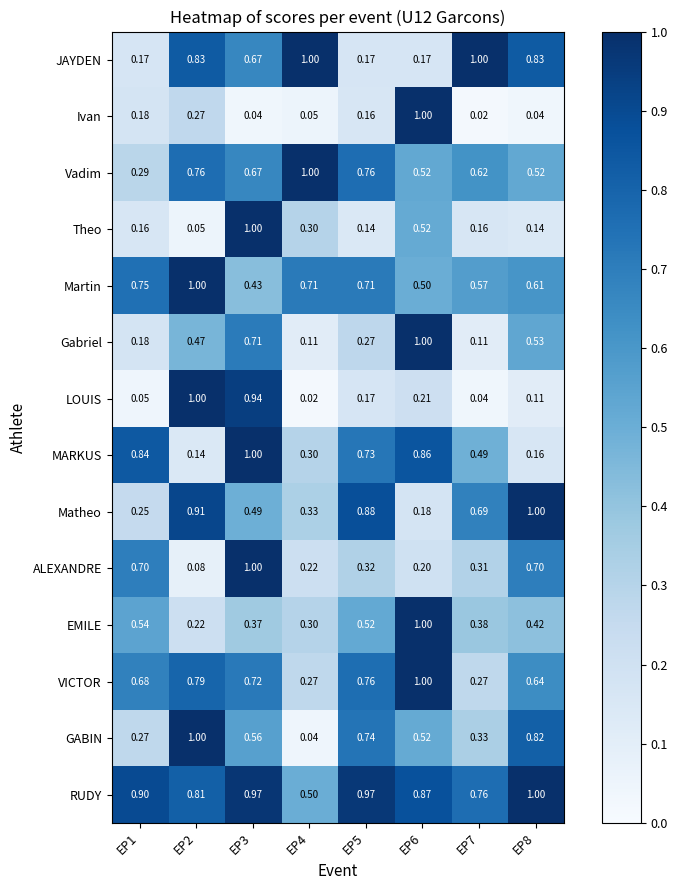

Which series changed the most between EP3 and EP5?

Theo